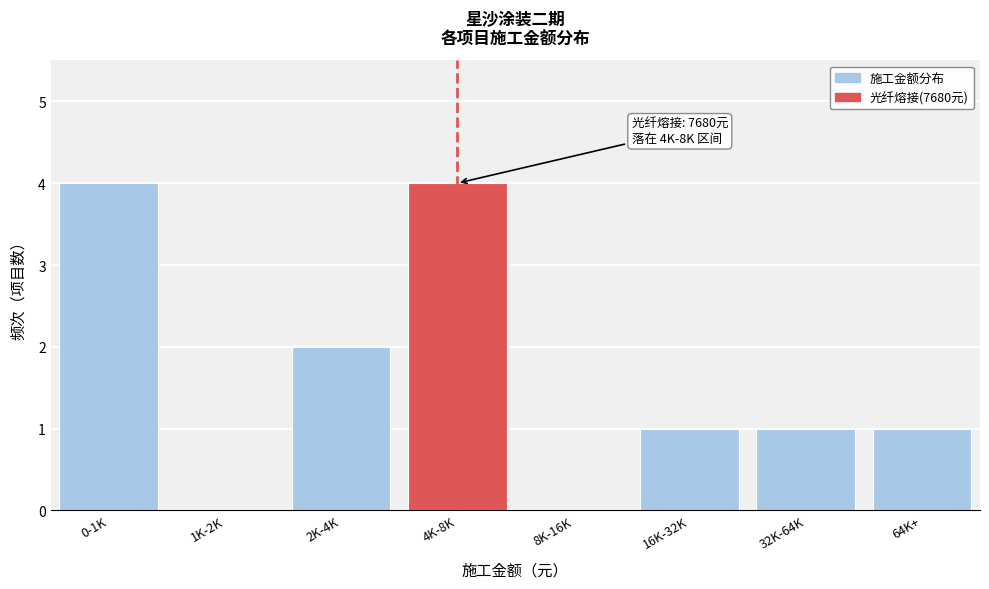

Reading left to right, extract all data points from this chart.

0-1K=4	1K-2K=0	2K-4K=2	4K-8K=4	8K-16K=0	16K-32K=1	32K-64K=1	64K+=1